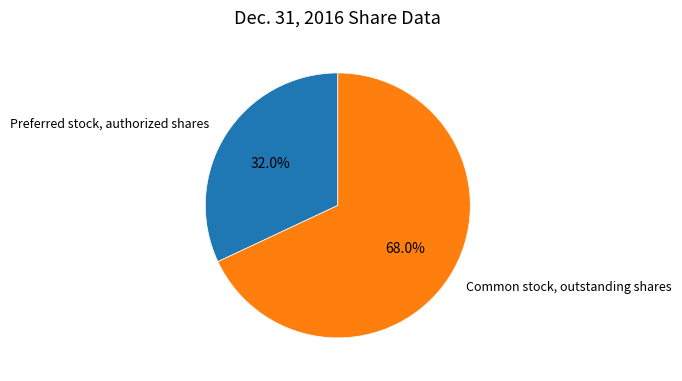

How many segments does this pie chart have?

2